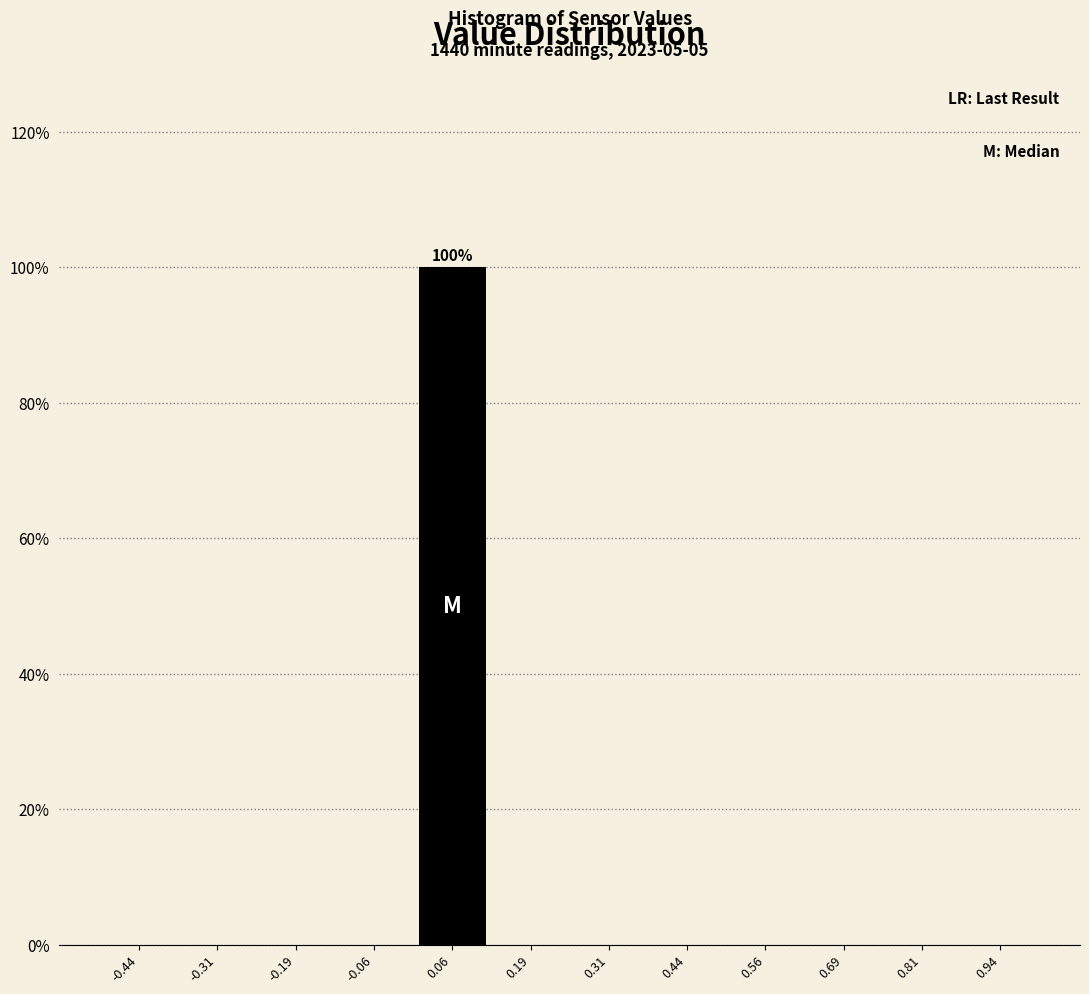

Which range on the x-axis has the tallest bar?

0.000 to 0.125